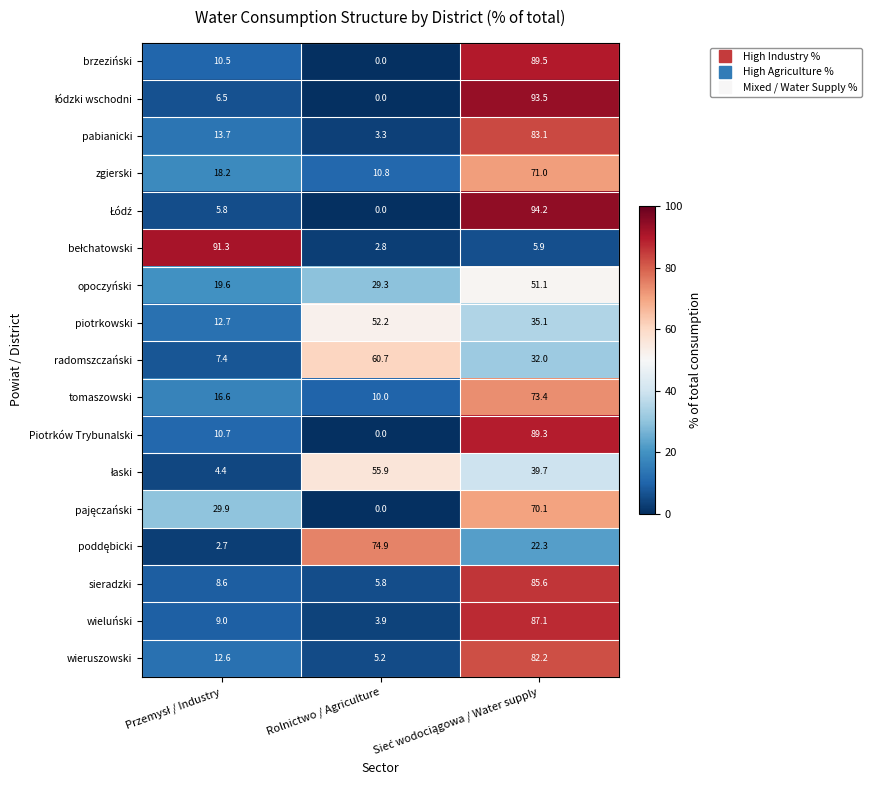

How many distinct data groups are displayed?

17